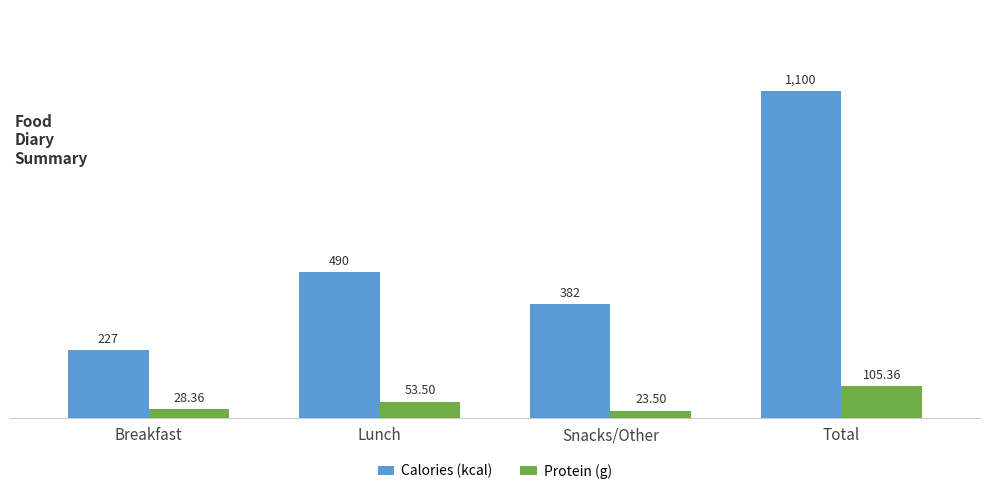

What is the difference between the highest and lowest values at Snacks/Other?

358.5